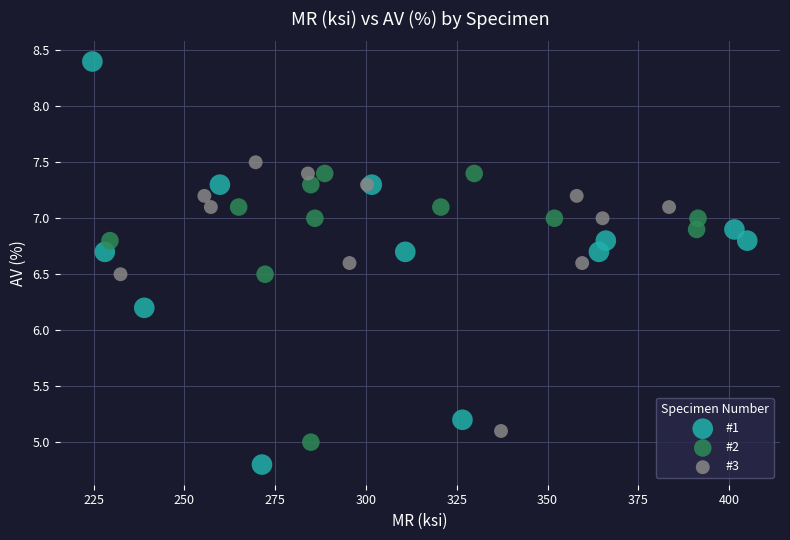

Which series has the largest Y range (max minus min)?

#1